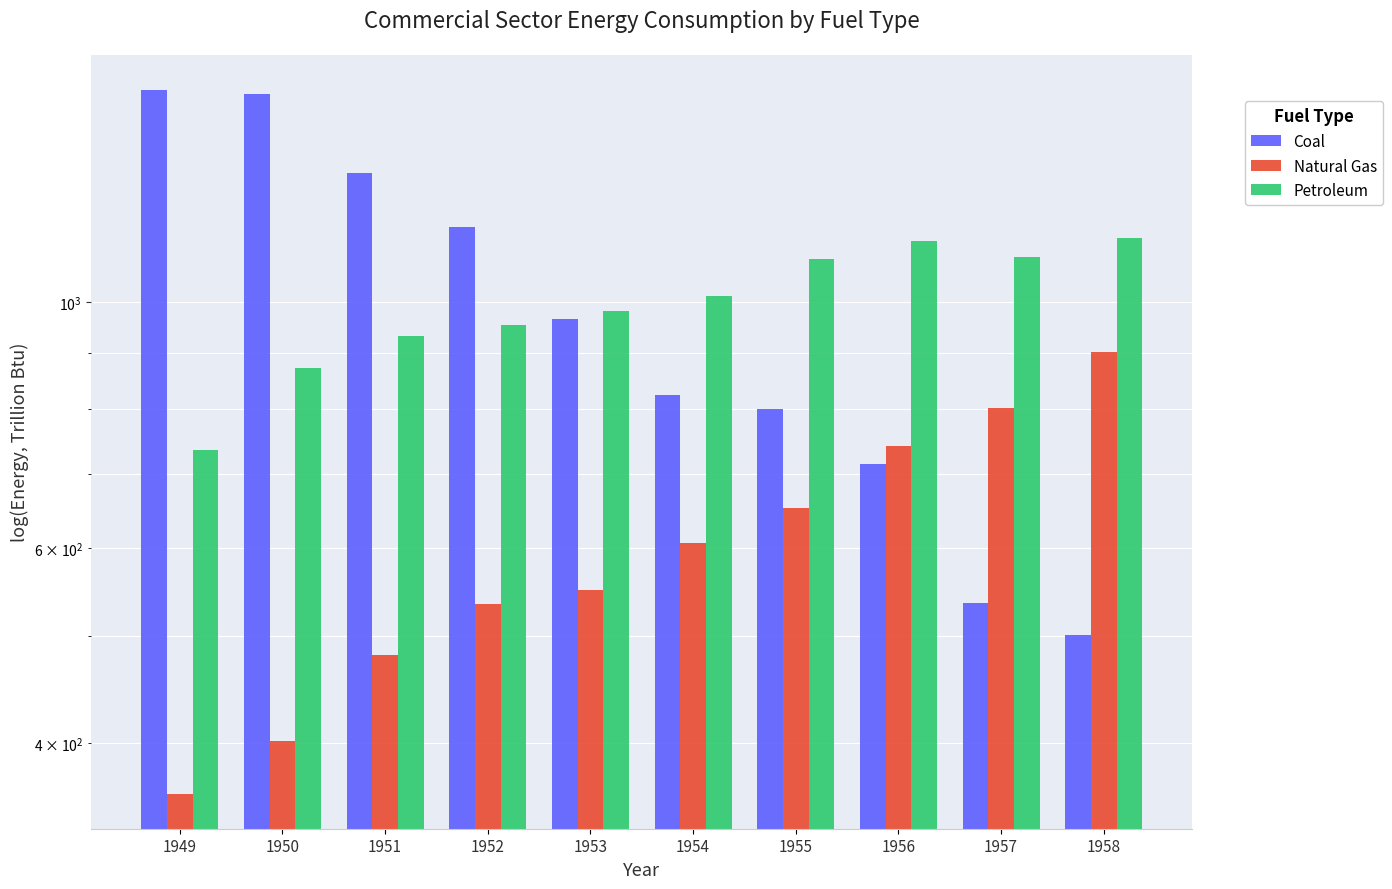

At which category is the sum across all series the highest?

1950